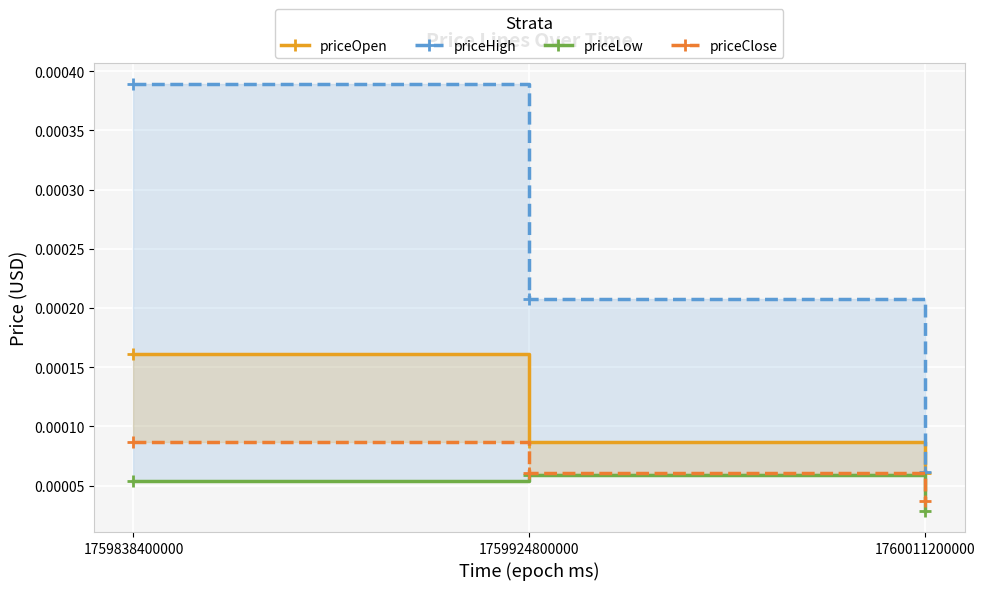

How many lines are shown in the chart?

4